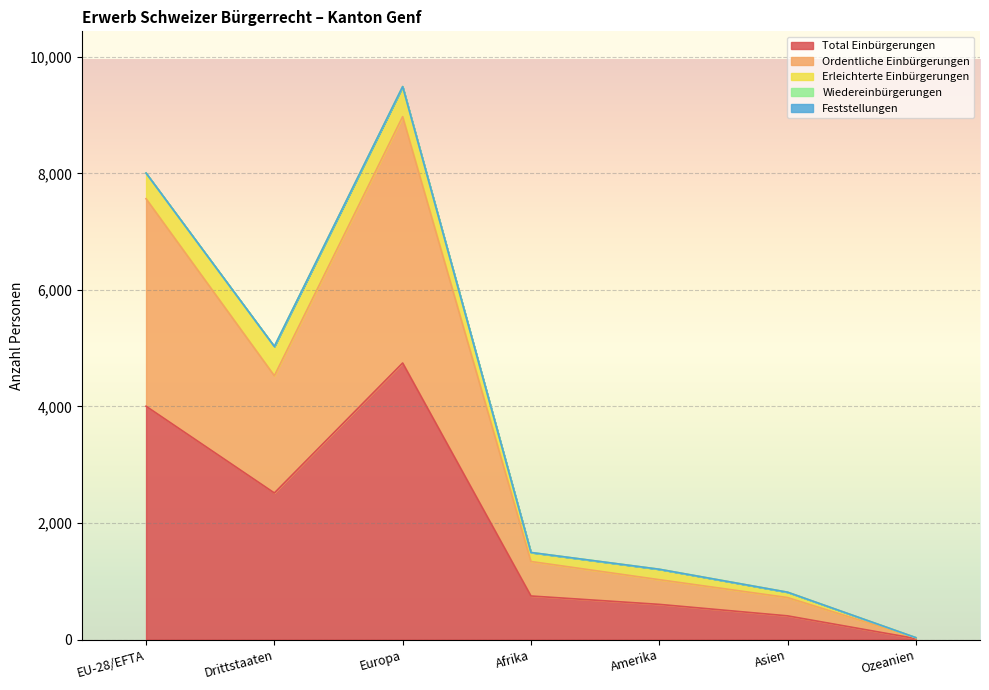

Which category has the highest value in the Ordentliche Einbürgerungen series?

Europa